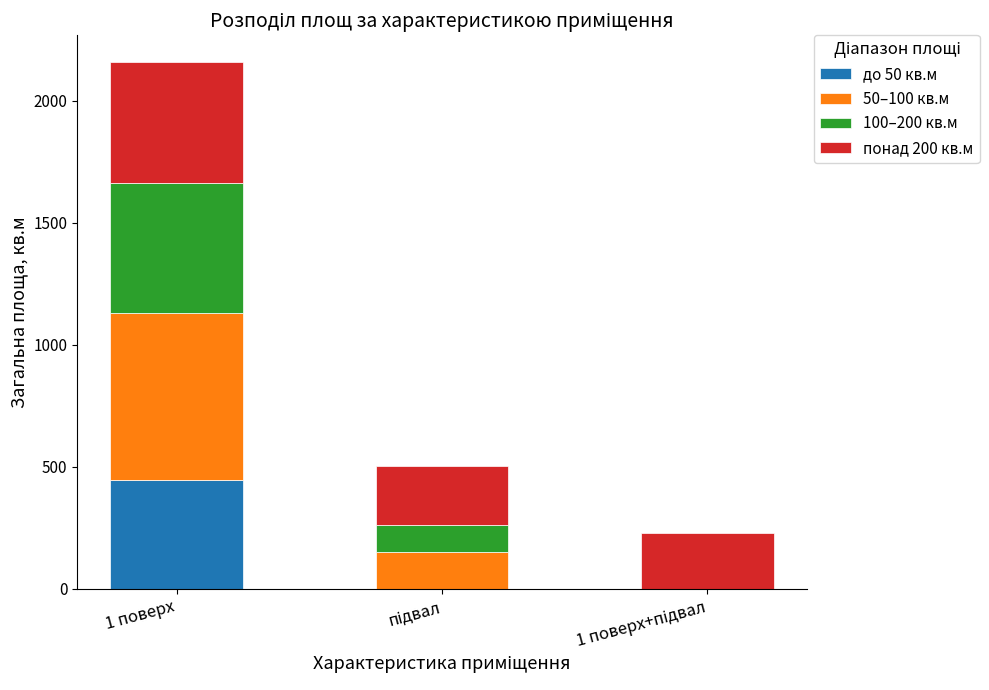

What is the maximum value for до 50 кв.м?

446.2